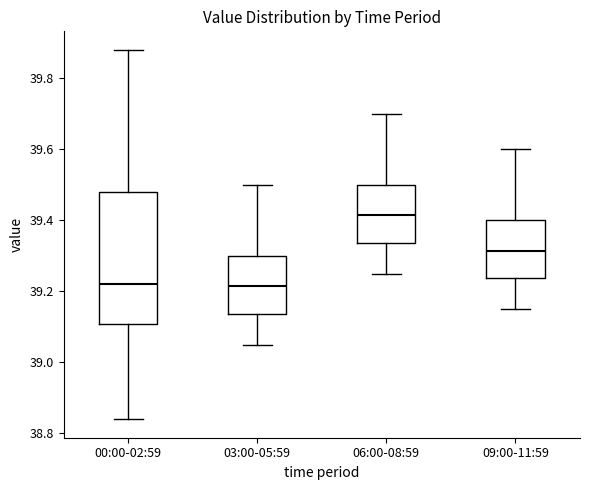

Reading left to right, transcribe this box plot: for each box, give where its median line is, the range the box spans, and where its two whiskers end, as read against the y-axis. The values are not printed on the chart, so give them approximately, as read against the axis.

00:00-02:59: median 39.22, box 39.10 to 39.48, whiskers 38.84 to 39.88
03:00-05:59: median 39.22, box 39.14 to 39.30, whiskers 39.06 to 39.50
06:00-08:59: median 39.42, box 39.34 to 39.50, whiskers 39.26 to 39.70
09:00-11:59: median 39.32, box 39.24 to 39.40, whiskers 39.16 to 39.60